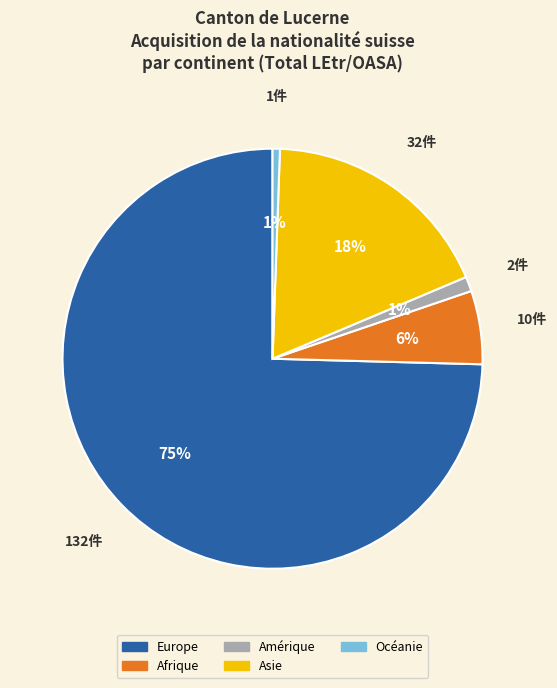

To the nearest percent, what is the combined percentage of Océanie and Europe?

75%